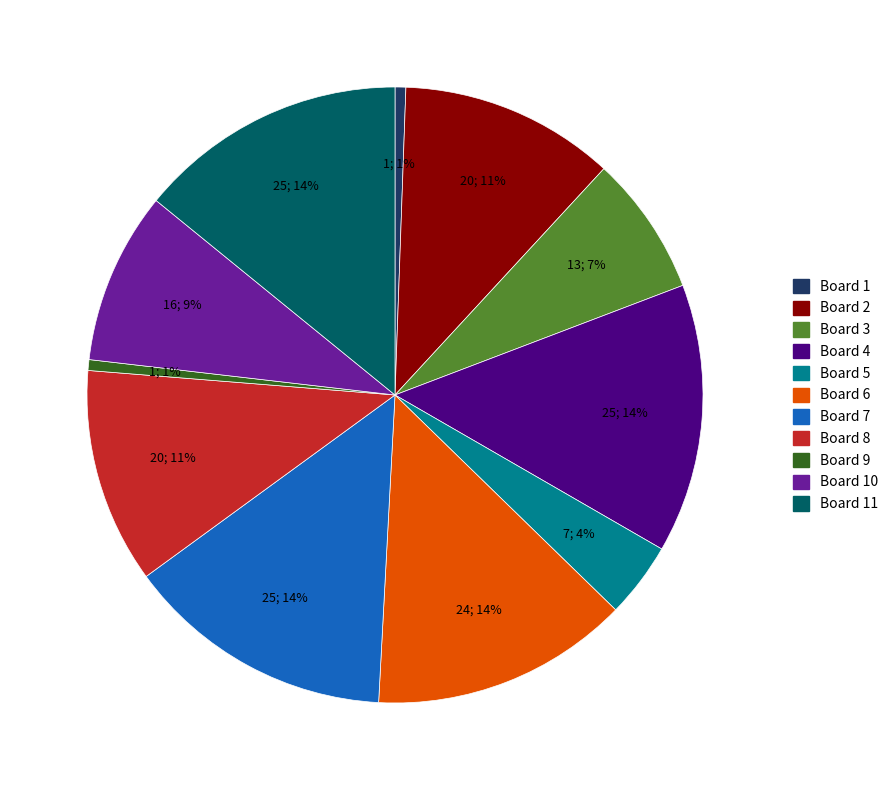

Does any single category account for the majority?

No